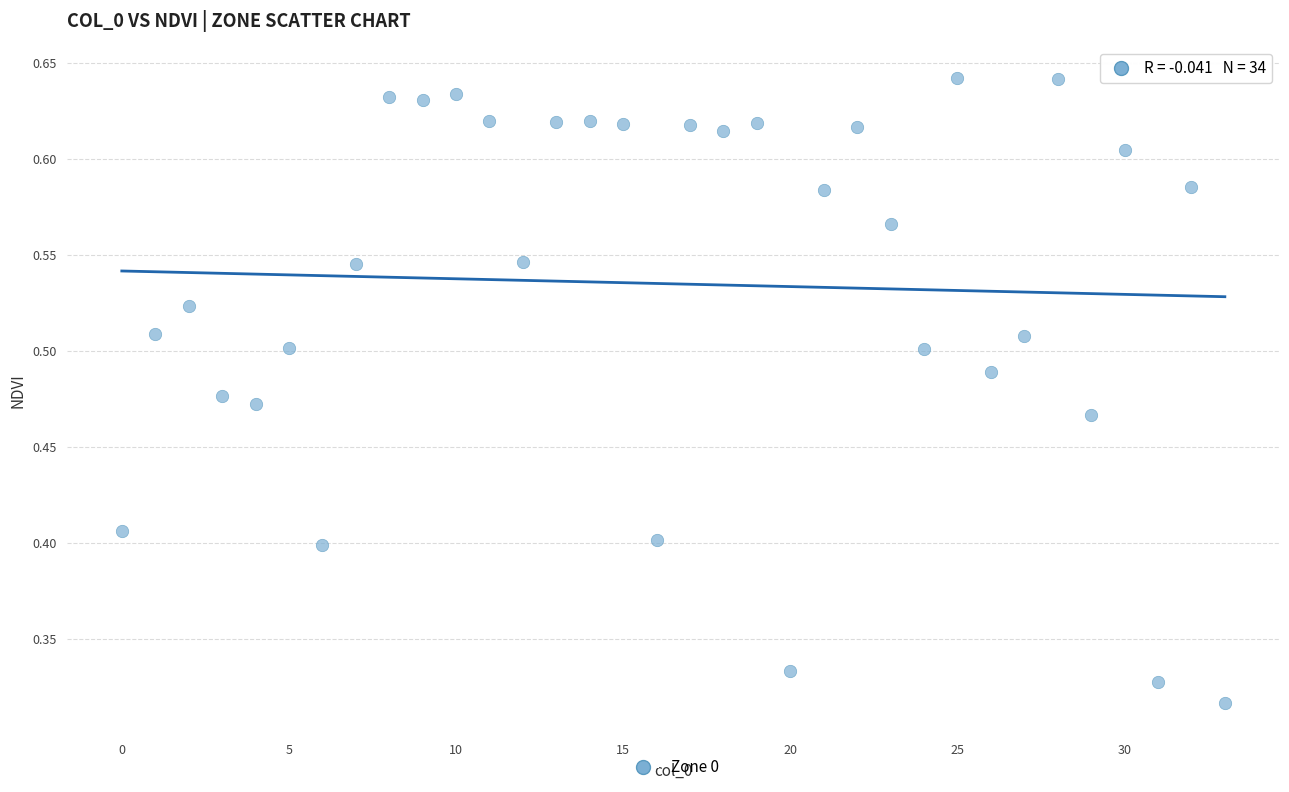

How many points are shown in the scatter plot?

34